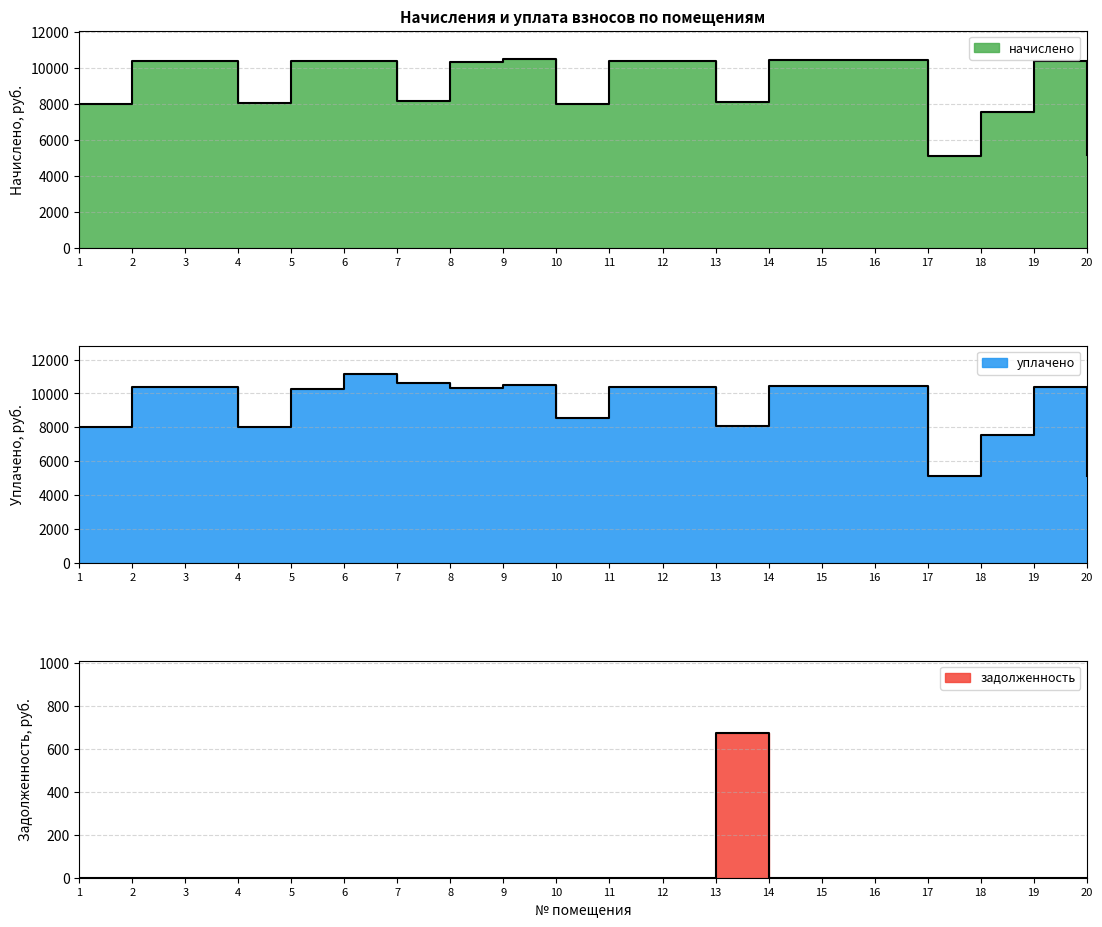

Reading left to right, what are all the values shown in this chart?

начислено: 1=7998.5	2=10366.7	3=10399.7	4=8031.6	5=10359.4	6=10350.0	7=8147.5	8=10316.9	9=10482.5	10=8015.0	11=10366.6	12=10399.7	13=8081.3	14=10416.2	15=10432.8	16=10449.4	17=5100.5	18=7518.2	19=10399.7	20=5133.6
уплачено: 1=7998.5	2=10366.7	3=10399.7	4=8031.6	5=10267.2	6=11150.0	7=10606.0	8=10316.9	9=10482.5	10=8573.8	11=10366.6	12=10399.7	13=8081.3	14=10416.2	15=10432.8	16=10449.4	17=5100.5	18=7518.2	19=10399.7	20=5133.6
задолженность: 1=0.0	2=0.0	3=0.0	4=0.0	5=0.0	6=0.0	7=0.0	8=0.0	9=0.0	10=0.0	11=0.0	12=0.0	13=673.4	14=0.0	15=0.0	16=0.0	17=0.0	18=0.0	19=0.0	20=0.0